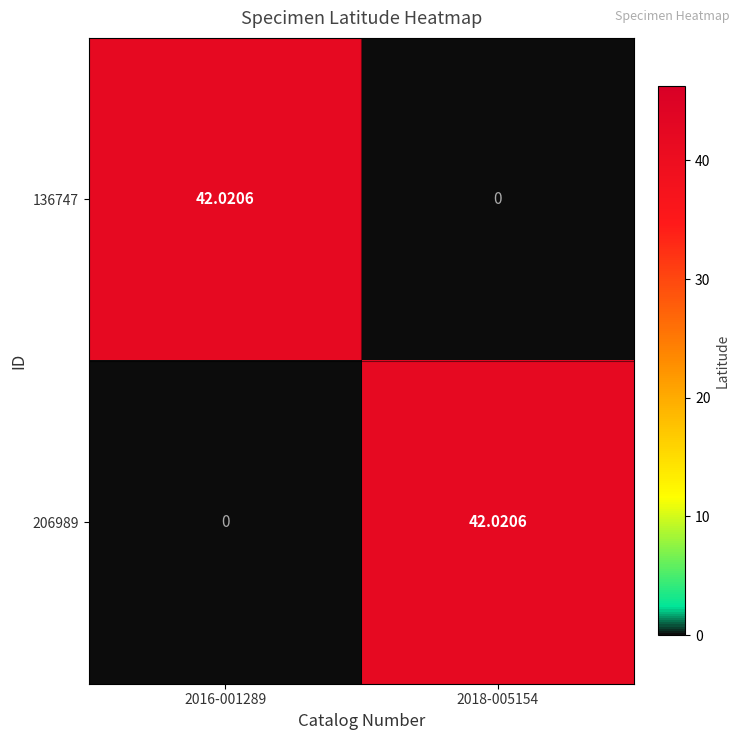

Count the number of categories in the chart.

2